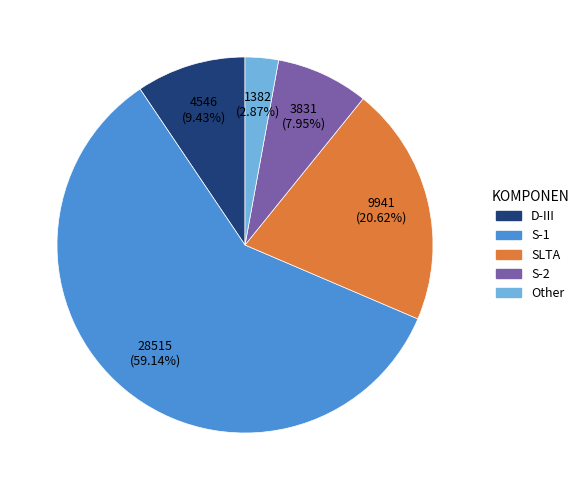

To the nearest percent, what is the difference between the largest and smallest slice percentages?

56%